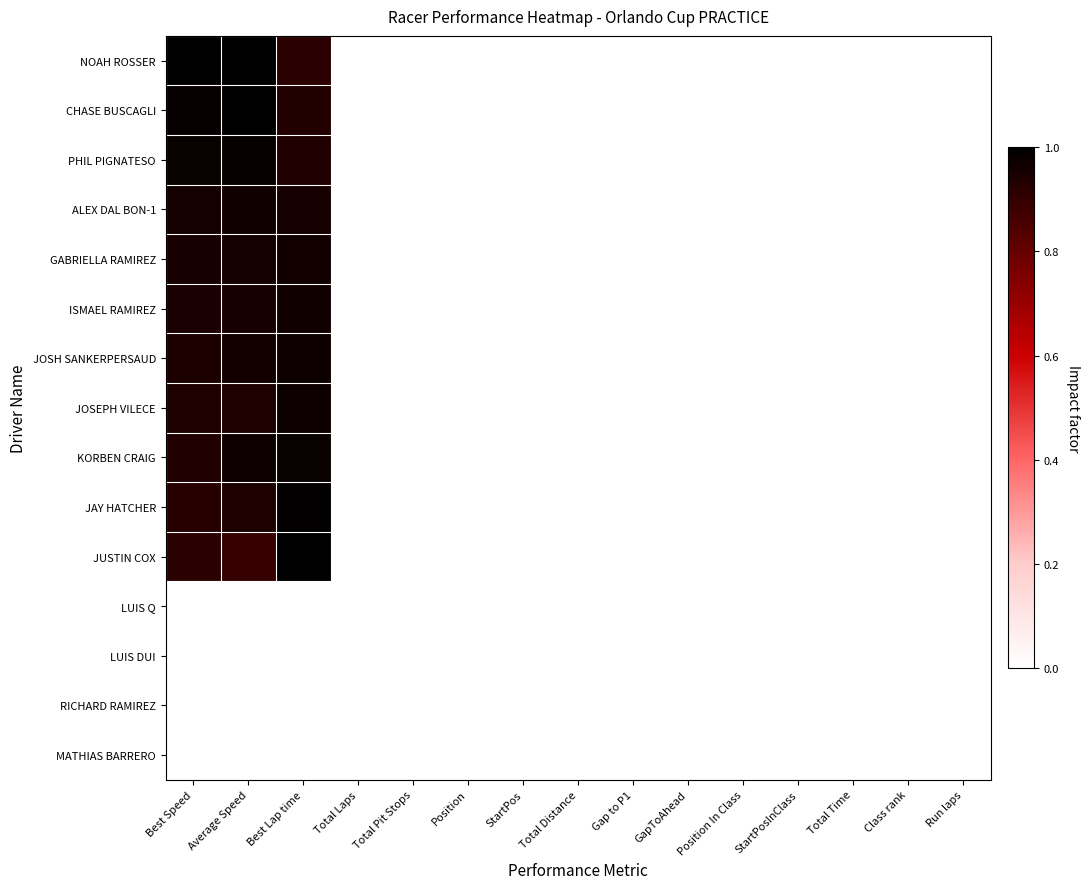

Reading left to right, list all the values displayed in this chart.

NOAH ROSSER: Best Speed=1.0	Average Speed=1.0	Best Lap time=0.9	Total Laps=0.0	Total Pit Stops=0.0	Position=0.0	StartPos=0.0	Total Distance=0.0	Gap to P1=0.0	GapToAhead=0.0	Position In Class=0.0	StartPosInClass=0.0	Total Time=0.0	Class rank=0.0	Run laps=0.0
CHASE BUSCAGLI: Best Speed=1.0	Average Speed=1.0	Best Lap time=0.9	Total Laps=0.0	Total Pit Stops=0.0	Position=0.0	StartPos=0.0	Total Distance=0.0	Gap to P1=0.0	GapToAhead=0.0	Position In Class=0.0	StartPosInClass=0.0	Total Time=0.0	Class rank=0.0	Run laps=0.0
PHIL PIGNATESO: Best Speed=1.0	Average Speed=1.0	Best Lap time=0.9	Total Laps=0.0	Total Pit Stops=0.0	Position=0.0	StartPos=0.0	Total Distance=0.0	Gap to P1=0.0	GapToAhead=0.0	Position In Class=0.0	StartPosInClass=0.0	Total Time=0.0	Class rank=0.0	Run laps=0.0
ALEX DAL BON-1: Best Speed=1.0	Average Speed=1.0	Best Lap time=1.0	Total Laps=0.0	Total Pit Stops=0.0	Position=0.0	StartPos=0.0	Total Distance=0.0	Gap to P1=0.0	GapToAhead=0.0	Position In Class=0.0	StartPosInClass=0.0	Total Time=0.0	Class rank=0.0	Run laps=0.0
GABRIELLA RAMIREZ: Best Speed=1.0	Average Speed=1.0	Best Lap time=1.0	Total Laps=0.0	Total Pit Stops=0.0	Position=0.0	StartPos=0.0	Total Distance=0.0	Gap to P1=0.0	GapToAhead=0.0	Position In Class=0.0	StartPosInClass=0.0	Total Time=0.0	Class rank=0.0	Run laps=0.0
ISMAEL RAMIREZ: Best Speed=0.9	Average Speed=1.0	Best Lap time=1.0	Total Laps=0.0	Total Pit Stops=0.0	Position=0.0	StartPos=0.0	Total Distance=0.0	Gap to P1=0.0	GapToAhead=0.0	Position In Class=0.0	StartPosInClass=0.0	Total Time=0.0	Class rank=0.0	Run laps=0.0
JOSH SANKERPERSAUD: Best Speed=0.9	Average Speed=1.0	Best Lap time=1.0	Total Laps=0.0	Total Pit Stops=0.0	Position=0.0	StartPos=0.0	Total Distance=0.0	Gap to P1=0.0	GapToAhead=0.0	Position In Class=0.0	StartPosInClass=0.0	Total Time=0.0	Class rank=0.0	Run laps=0.0
JOSEPH VILECE: Best Speed=0.9	Average Speed=0.9	Best Lap time=1.0	Total Laps=0.0	Total Pit Stops=0.0	Position=0.0	StartPos=0.0	Total Distance=0.0	Gap to P1=0.0	GapToAhead=0.0	Position In Class=0.0	StartPosInClass=0.0	Total Time=0.0	Class rank=0.0	Run laps=0.0
KORBEN CRAIG: Best Speed=0.9	Average Speed=1.0	Best Lap time=1.0	Total Laps=0.0	Total Pit Stops=0.0	Position=0.0	StartPos=0.0	Total Distance=0.0	Gap to P1=0.0	GapToAhead=0.0	Position In Class=0.0	StartPosInClass=0.0	Total Time=0.0	Class rank=0.0	Run laps=0.0
JAY HATCHER: Best Speed=0.9	Average Speed=0.9	Best Lap time=1.0	Total Laps=0.0	Total Pit Stops=0.0	Position=0.0	StartPos=0.0	Total Distance=0.0	Gap to P1=0.0	GapToAhead=0.0	Position In Class=0.0	StartPosInClass=0.0	Total Time=0.0	Class rank=0.0	Run laps=0.0
JUSTIN COX: Best Speed=0.9	Average Speed=0.9	Best Lap time=1.0	Total Laps=0.0	Total Pit Stops=0.0	Position=0.0	StartPos=0.0	Total Distance=0.0	Gap to P1=0.0	GapToAhead=0.0	Position In Class=0.0	StartPosInClass=0.0	Total Time=0.0	Class rank=0.0	Run laps=0.0
LUIS Q: Best Speed=0.0	Average Speed=0.0	Best Lap time=0.0	Total Laps=0.0	Total Pit Stops=0.0	Position=0.0	StartPos=0.0	Total Distance=0.0	Gap to P1=0.0	GapToAhead=0.0	Position In Class=0.0	StartPosInClass=0.0	Total Time=0.0	Class rank=0.0	Run laps=0.0
LUIS DUI: Best Speed=0.0	Average Speed=0.0	Best Lap time=0.0	Total Laps=0.0	Total Pit Stops=0.0	Position=0.0	StartPos=0.0	Total Distance=0.0	Gap to P1=0.0	GapToAhead=0.0	Position In Class=0.0	StartPosInClass=0.0	Total Time=0.0	Class rank=0.0	Run laps=0.0
RICHARD RAMIREZ: Best Speed=0.0	Average Speed=0.0	Best Lap time=0.0	Total Laps=0.0	Total Pit Stops=0.0	Position=0.0	StartPos=0.0	Total Distance=0.0	Gap to P1=0.0	GapToAhead=0.0	Position In Class=0.0	StartPosInClass=0.0	Total Time=0.0	Class rank=0.0	Run laps=0.0
MATHIAS BARRERO: Best Speed=0.0	Average Speed=0.0	Best Lap time=0.0	Total Laps=0.0	Total Pit Stops=0.0	Position=0.0	StartPos=0.0	Total Distance=0.0	Gap to P1=0.0	GapToAhead=0.0	Position In Class=0.0	StartPosInClass=0.0	Total Time=0.0	Class rank=0.0	Run laps=0.0